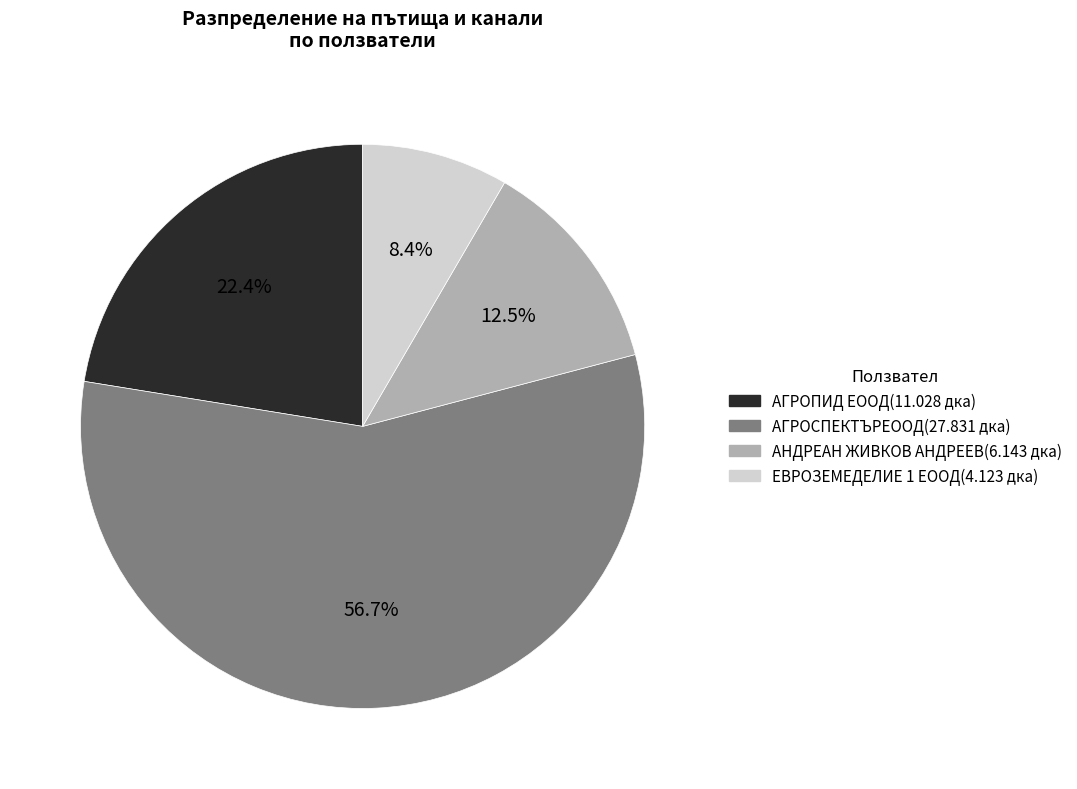

Count the number of slices in the pie.

4